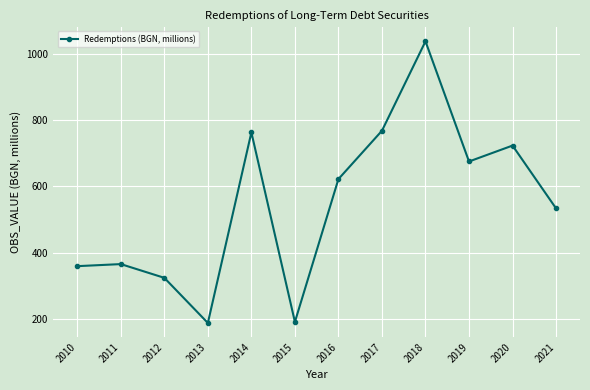

How many lines are shown in the chart?

1